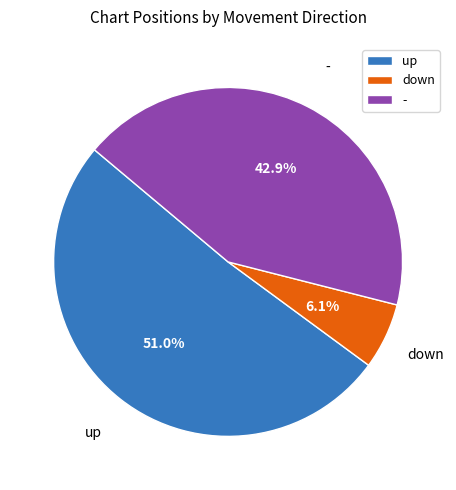

To the nearest percent, what percentage of the pie is down?

6%